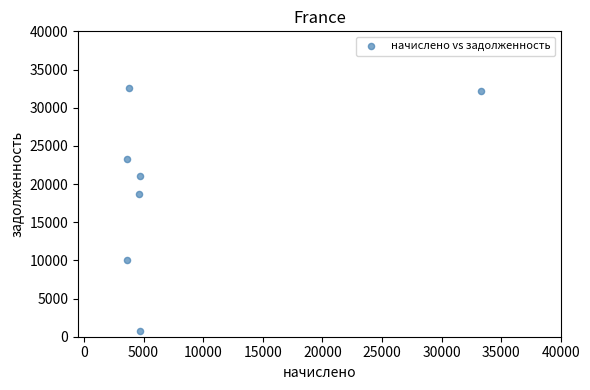

What is the range of Y values (max minus min)?

31787.6